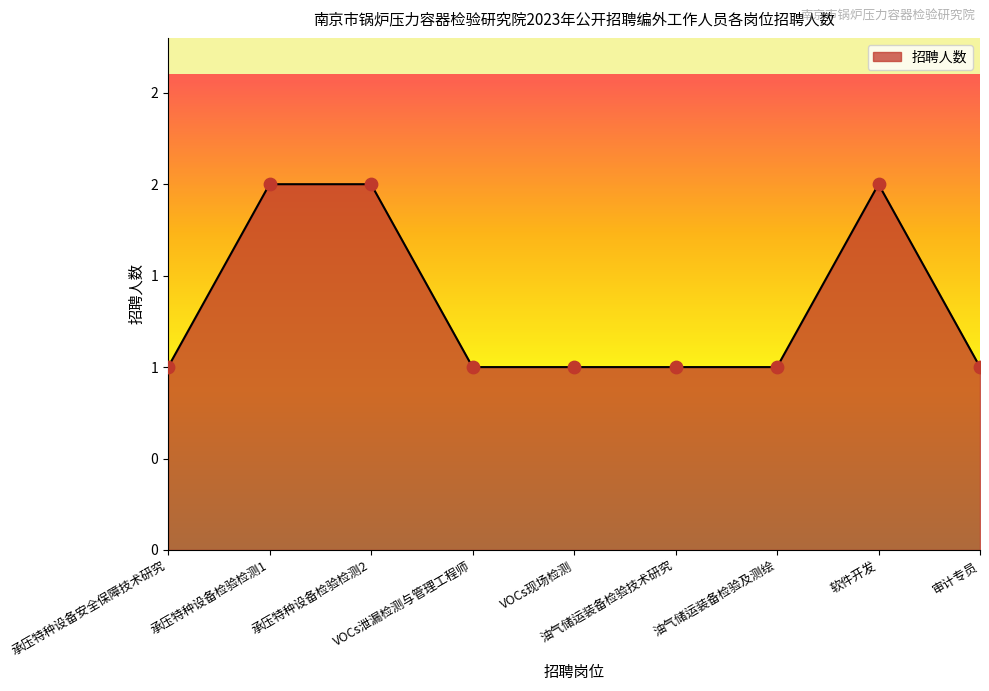

What is the ratio of the value at 承压特种设备检验检测2 to the value at 审计专员?

2.0